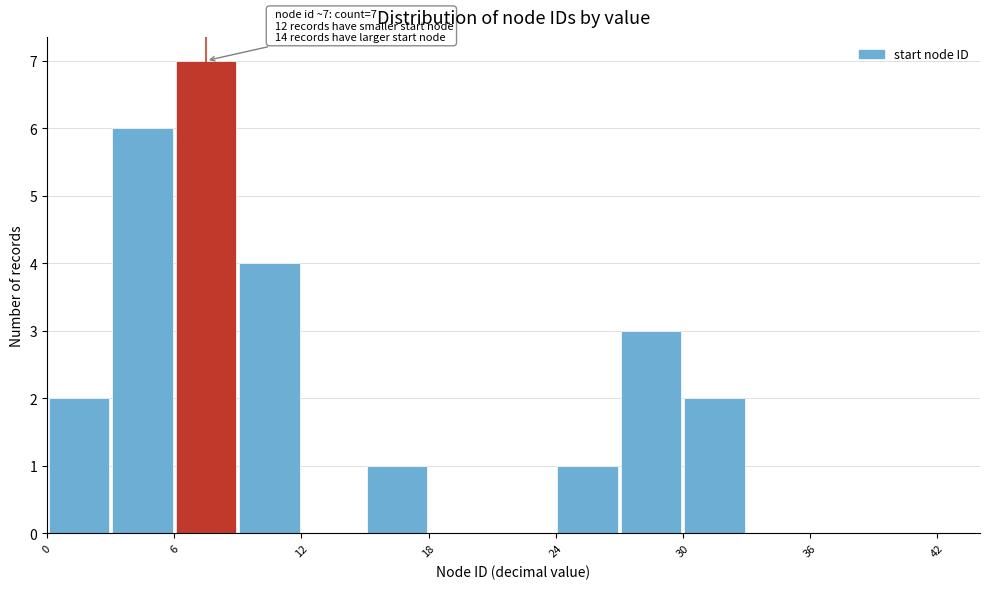

Around what value on the x-axis is the tallest bar? Give the approximate position of its centre, as read against the axis.

8